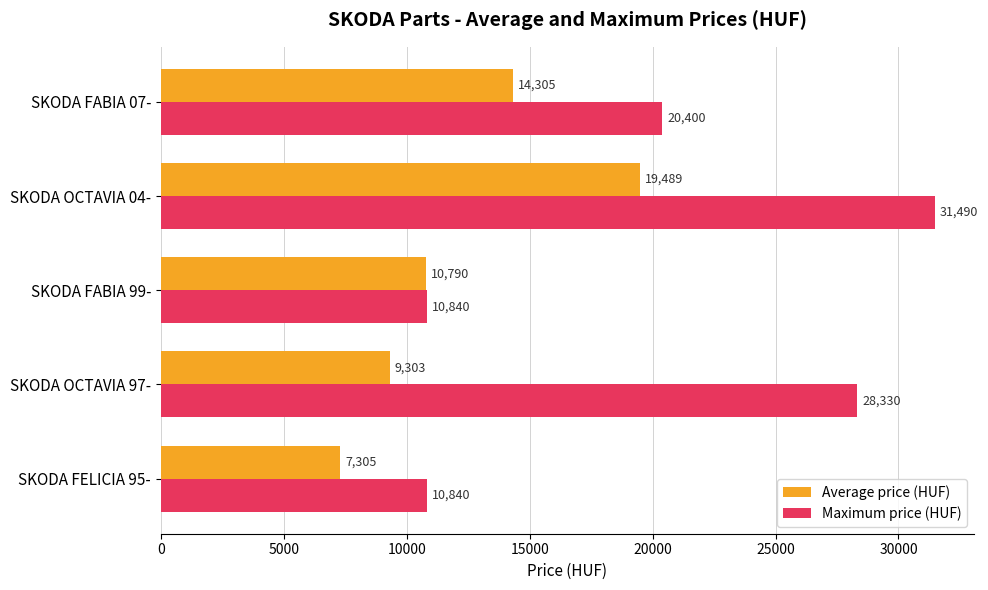

Which series has the largest range (max minus min)?

Maximum price (HUF)